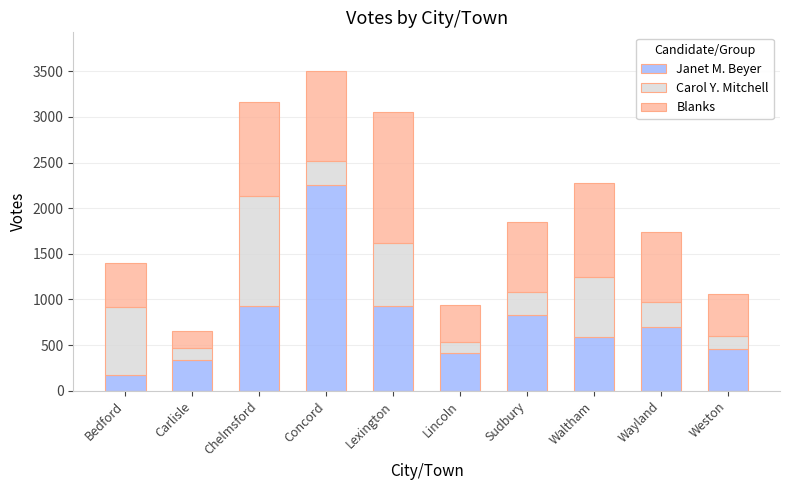

At which category is the sum across all series the highest?

Concord